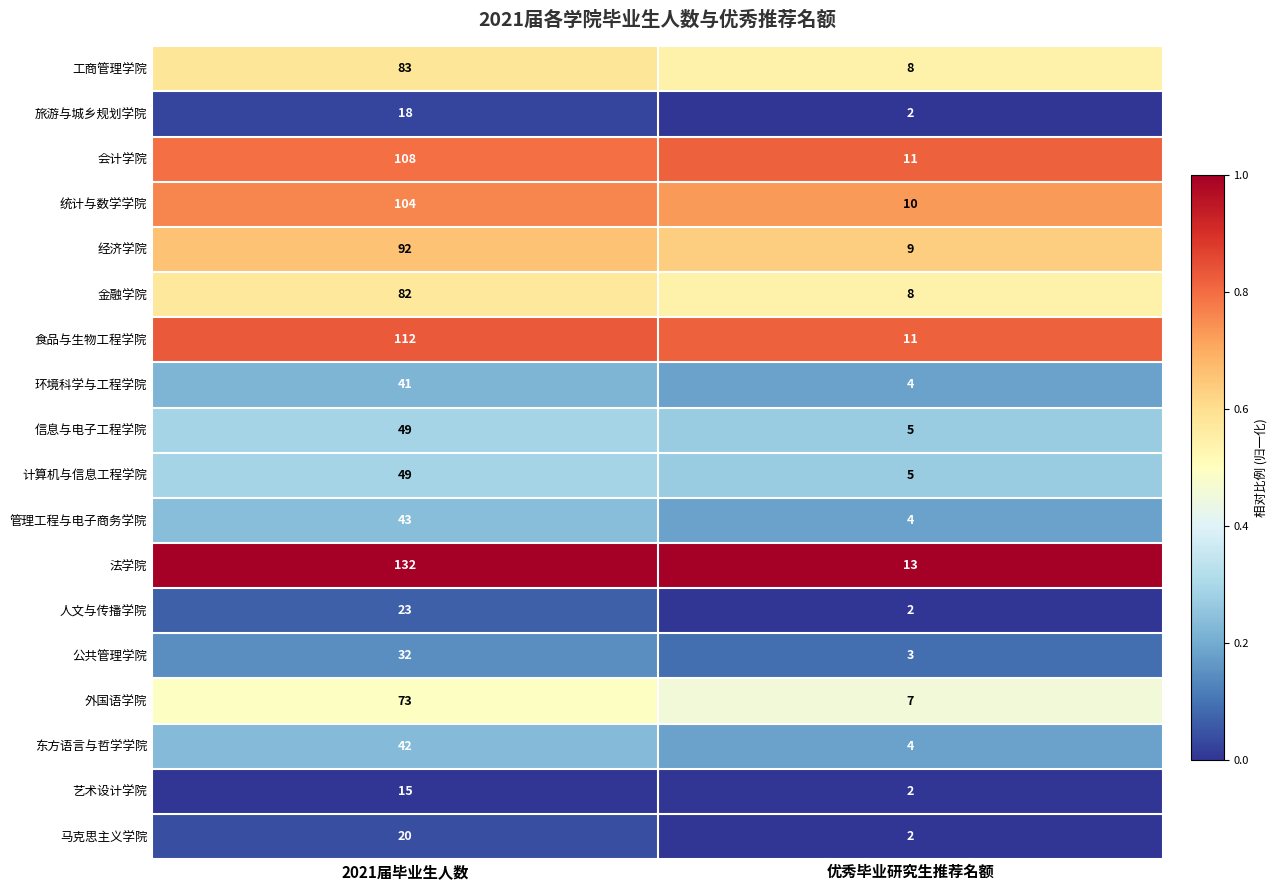

Rank the categories by 公共管理学院 value from highest to lowest.

2021届毕业生人数, 优秀毕业研究生推荐名额